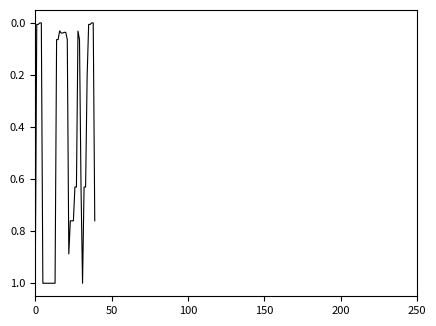

What is the difference between the maximum and minimum values?

1.0